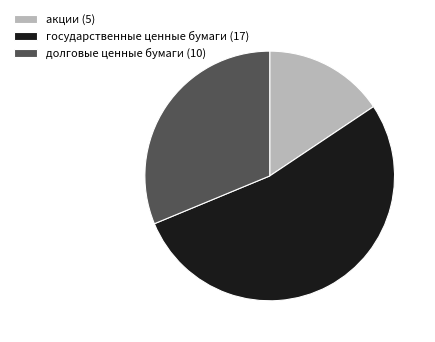

Count the number of slices in the pie.

3